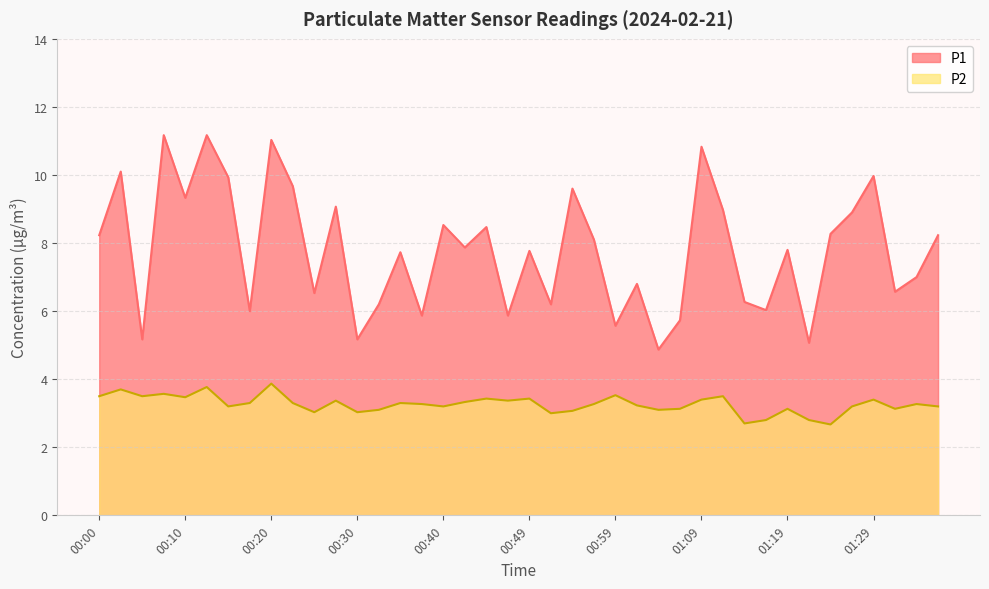

True or false: P1 and P2 intersect in this chart.

False